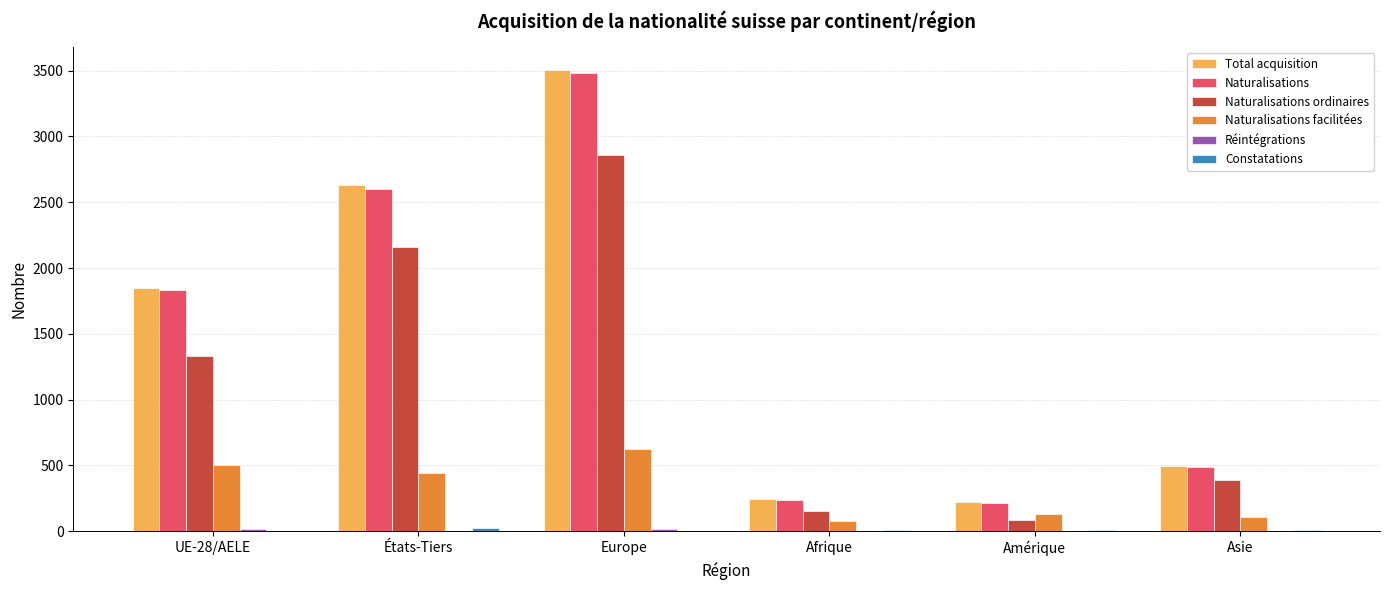

Is it true that Naturalisations equals 491 at Asie?

True